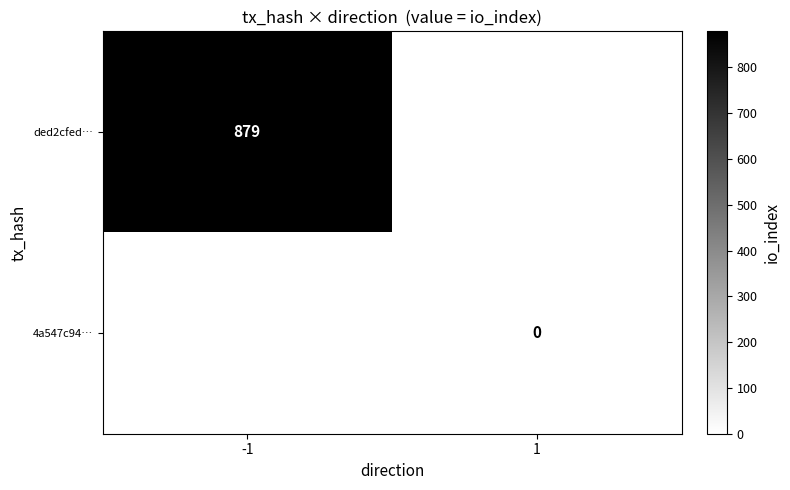

Is the value of 4a547c94… at 1 greater than the value of ded2cfed… at -1?

No